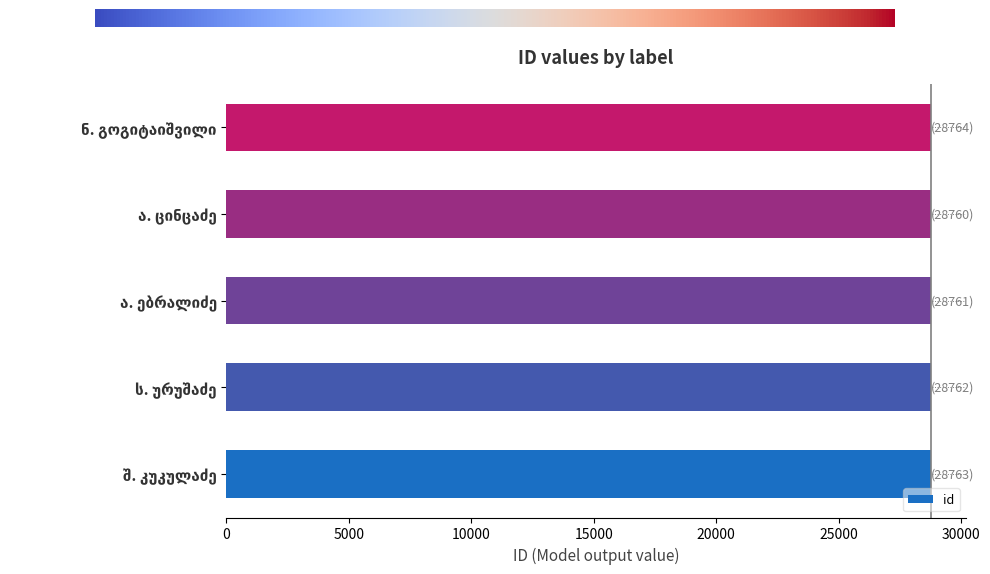

What is the smallest value displayed?

28760